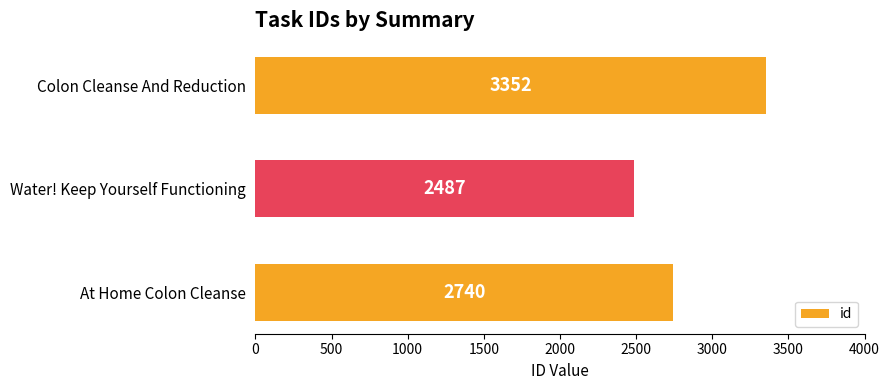

List the labels in order of value, largest first.

Colon Cleanse And Reduction, At Home Colon Cleanse, Water! Keep Yourself Functioning